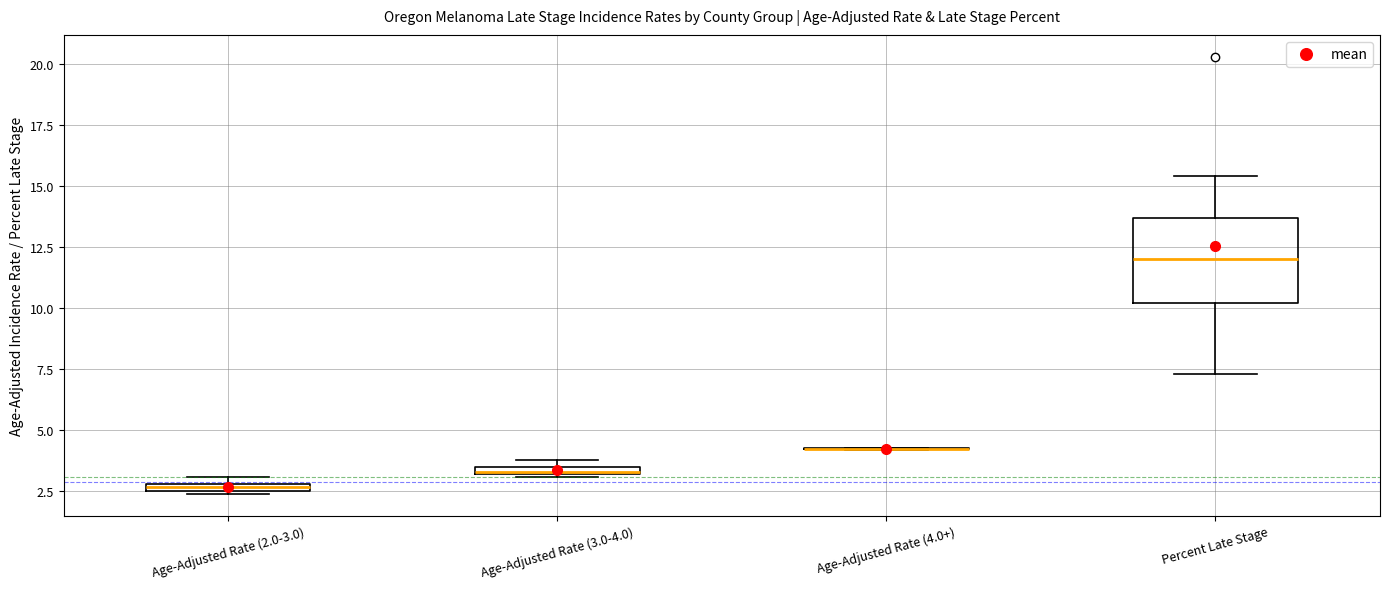

Where is the upper edge of the box for Percent Late Stage on the y-axis? The values are not printed on the chart, so give them approximately, as read against the axis.

13.5